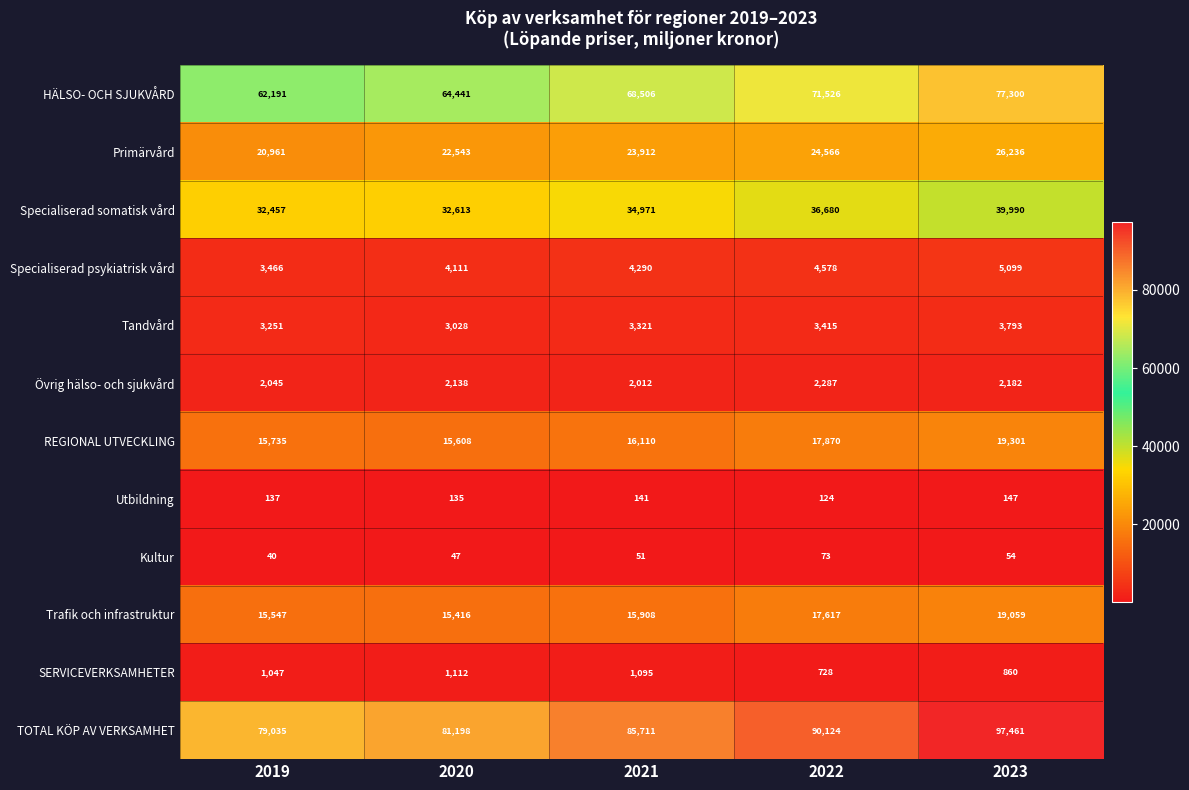

What is the average value of the Specialiserad somatisk vård series?

35342